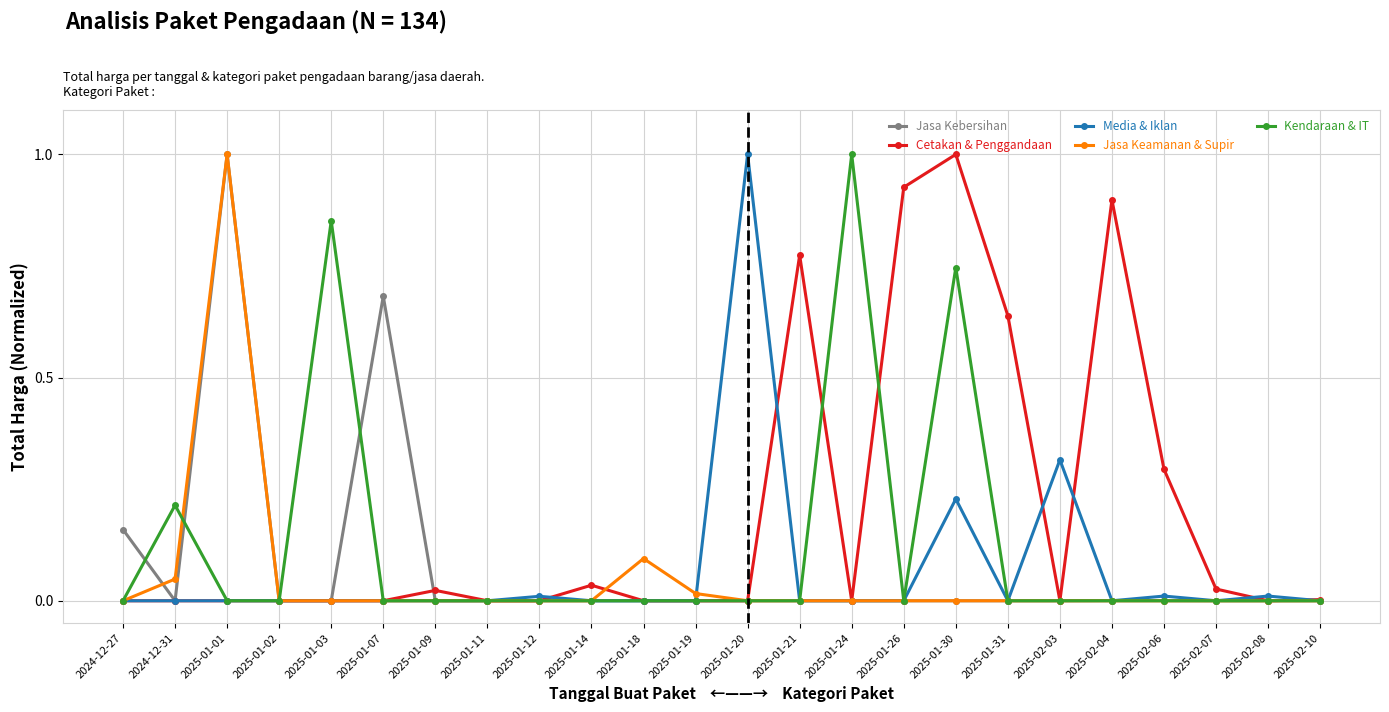

True or false: Jasa Kebersihan has more than 2 points higher than both neighbors.

True